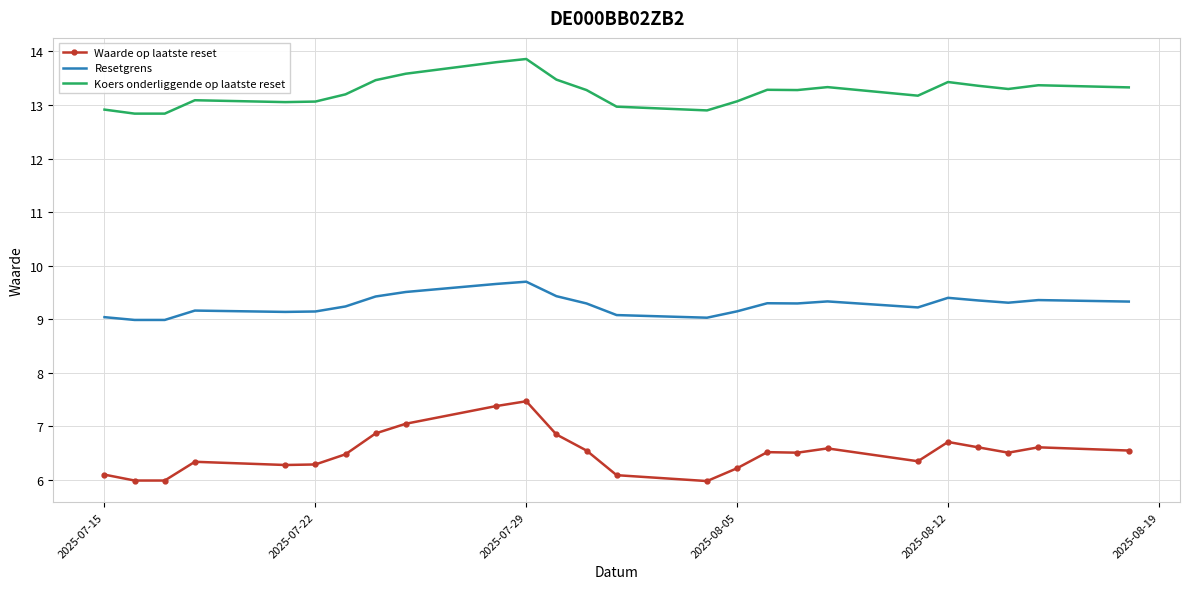

What is the maximum value for Koers onderliggende op laatste reset?

13.9